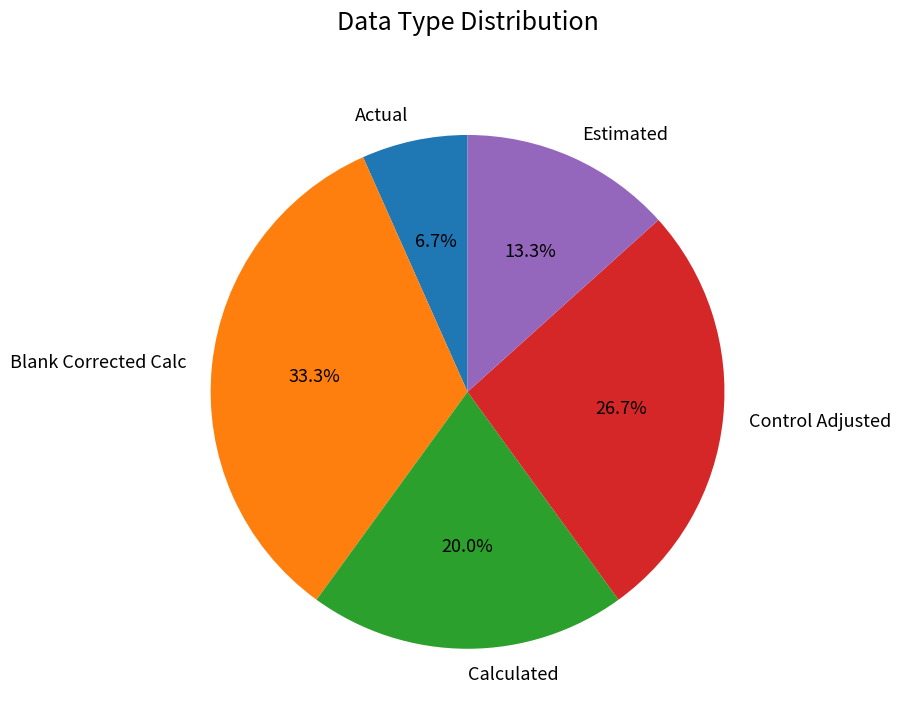

Which slice is the largest?

Blank Corrected Calc